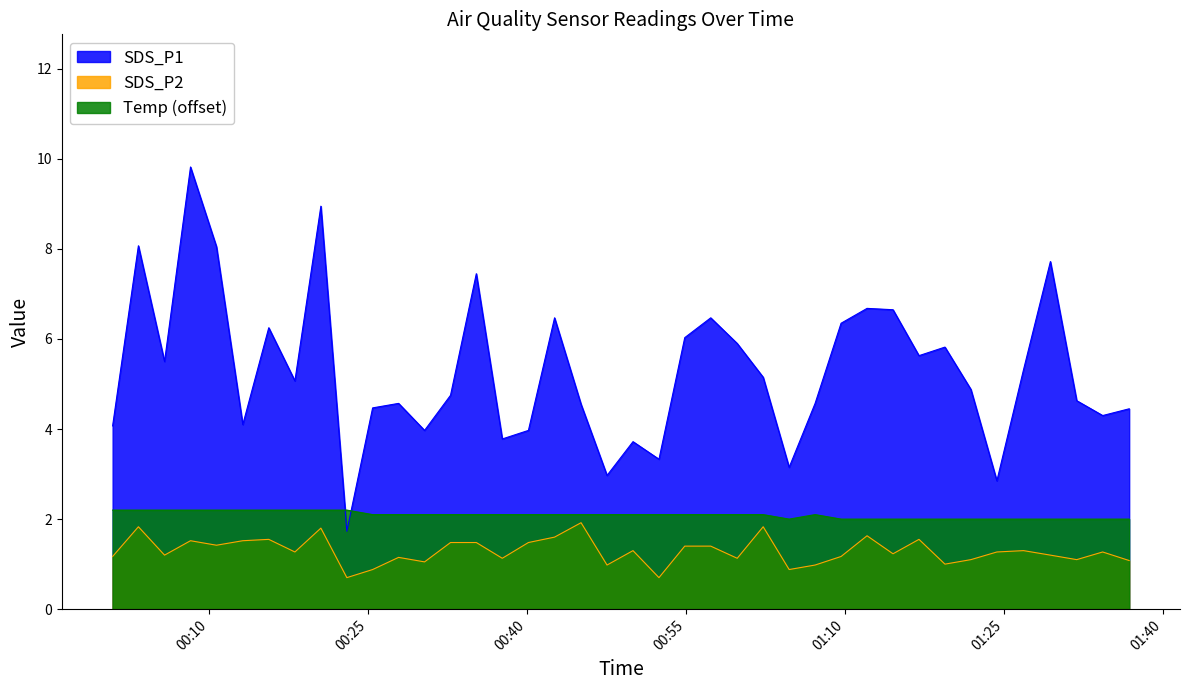

Reading right to left, what are all the values shown in this chart?

SDS_P1: 2023/04/25 01:36:49=4.5	2023/04/25 01:34:19=4.3	2023/04/25 01:31:52=4.6	2023/04/25 01:29:23=7.7	2023/04/25 01:26:51=5.3	2023/04/25 01:24:20=2.9	2023/04/25 01:21:53=4.9	2023/04/25 01:19:26=5.8	2023/04/25 01:16:59=5.6	2023/04/25 01:14:32=6.7	2023/04/25 01:12:05=6.7	2023/04/25 01:09:38=6.3	2023/04/25 01:07:11=4.6	2023/04/25 01:04:44=3.1	2023/04/25 01:02:17=5.2	2023/04/25 00:59:50=5.9	2023/04/25 00:57:20=6.5	2023/04/25 00:54:53=6.0	2023/04/25 00:52:27=3.3	2023/04/25 00:50:00=3.7	2023/04/25 00:47:33=3.0	2023/04/25 00:45:06=4.5	2023/04/25 00:42:36=6.5	2023/04/25 00:40:08=4.0	2023/04/25 00:37:40=3.8	2023/04/25 00:35:13=7.5	2023/04/25 00:32:47=4.8	2023/04/25 00:30:20=4.0	2023/04/25 00:27:53=4.6	2023/04/25 00:25:26=4.5	2023/04/25 00:23:00=1.7	2023/04/25 00:20:33=8.9	2023/04/25 00:18:06=5.1	2023/04/25 00:15:38=6.2	2023/04/25 00:13:11=4.1	2023/04/25 00:10:42=8.1	2023/04/25 00:08:15=9.8	2023/04/25 00:05:48=5.5	2023/04/25 00:03:20=8.1	2023/04/25 00:00:54=4.1
SDS_P2: 2023/04/25 01:36:49=1.1	2023/04/25 01:34:19=1.3	2023/04/25 01:31:52=1.1	2023/04/25 01:29:23=1.2	2023/04/25 01:26:51=1.3	2023/04/25 01:24:20=1.3	2023/04/25 01:21:53=1.1	2023/04/25 01:19:26=1.0	2023/04/25 01:16:59=1.6	2023/04/25 01:14:32=1.2	2023/04/25 01:12:05=1.6	2023/04/25 01:09:38=1.2	2023/04/25 01:07:11=1.0	2023/04/25 01:04:44=0.9	2023/04/25 01:02:17=1.8	2023/04/25 00:59:50=1.1	2023/04/25 00:57:20=1.4	2023/04/25 00:54:53=1.4	2023/04/25 00:52:27=0.7	2023/04/25 00:50:00=1.3	2023/04/25 00:47:33=1.0	2023/04/25 00:45:06=1.9	2023/04/25 00:42:36=1.6	2023/04/25 00:40:08=1.5	2023/04/25 00:37:40=1.1	2023/04/25 00:35:13=1.5	2023/04/25 00:32:47=1.5	2023/04/25 00:30:20=1.1	2023/04/25 00:27:53=1.1	2023/04/25 00:25:26=0.9	2023/04/25 00:23:00=0.7	2023/04/25 00:20:33=1.8	2023/04/25 00:18:06=1.3	2023/04/25 00:15:38=1.6	2023/04/25 00:13:11=1.5	2023/04/25 00:10:42=1.4	2023/04/25 00:08:15=1.5	2023/04/25 00:05:48=1.2	2023/04/25 00:03:20=1.8	2023/04/25 00:00:54=1.2
Temp: 2023/04/25 01:36:49=2.0	2023/04/25 01:34:19=2.0	2023/04/25 01:31:52=2.0	2023/04/25 01:29:23=2.0	2023/04/25 01:26:51=2.0	2023/04/25 01:24:20=2.0	2023/04/25 01:21:53=2.0	2023/04/25 01:19:26=2.0	2023/04/25 01:16:59=2.0	2023/04/25 01:14:32=2.0	2023/04/25 01:12:05=2.0	2023/04/25 01:09:38=2.0	2023/04/25 01:07:11=2.1	2023/04/25 01:04:44=2.0	2023/04/25 01:02:17=2.1	2023/04/25 00:59:50=2.1	2023/04/25 00:57:20=2.1	2023/04/25 00:54:53=2.1	2023/04/25 00:52:27=2.1	2023/04/25 00:50:00=2.1	2023/04/25 00:47:33=2.1	2023/04/25 00:45:06=2.1	2023/04/25 00:42:36=2.1	2023/04/25 00:40:08=2.1	2023/04/25 00:37:40=2.1	2023/04/25 00:35:13=2.1	2023/04/25 00:32:47=2.1	2023/04/25 00:30:20=2.1	2023/04/25 00:27:53=2.1	2023/04/25 00:25:26=2.1	2023/04/25 00:23:00=2.2	2023/04/25 00:20:33=2.2	2023/04/25 00:18:06=2.2	2023/04/25 00:15:38=2.2	2023/04/25 00:13:11=2.2	2023/04/25 00:10:42=2.2	2023/04/25 00:08:15=2.2	2023/04/25 00:05:48=2.2	2023/04/25 00:03:20=2.2	2023/04/25 00:00:54=2.2